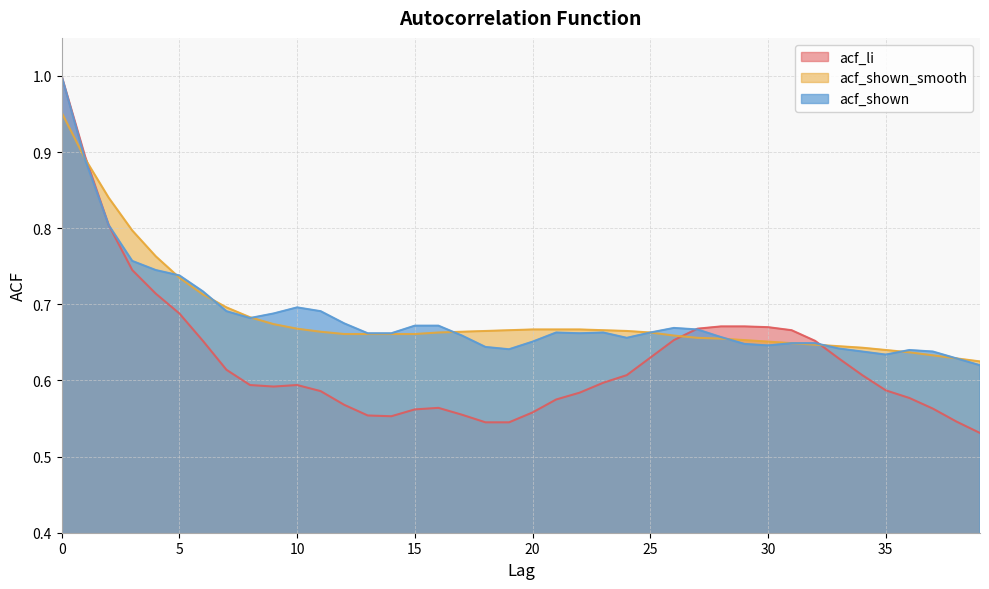

Does the chart display data point markers on the line(s)?

No